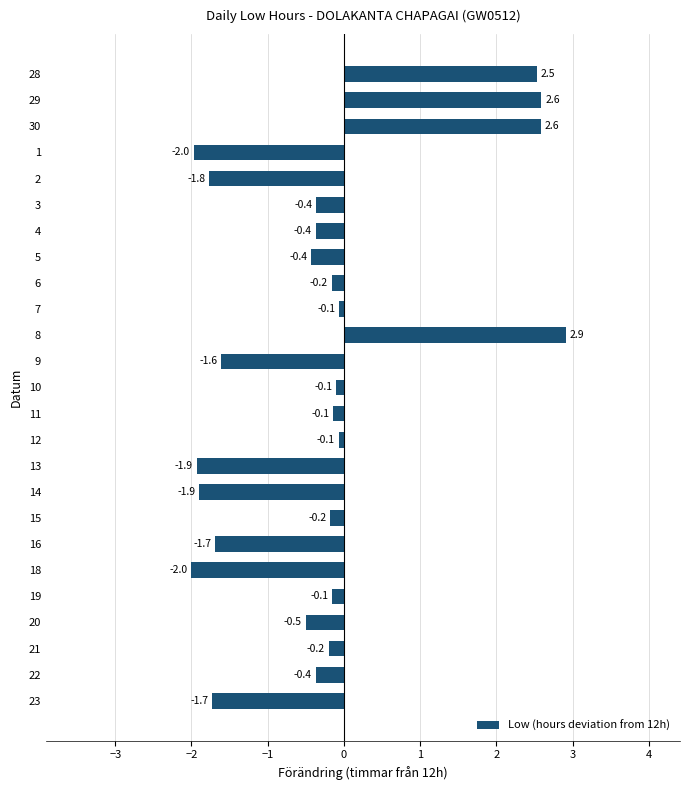

Are the bars horizontal?

Yes